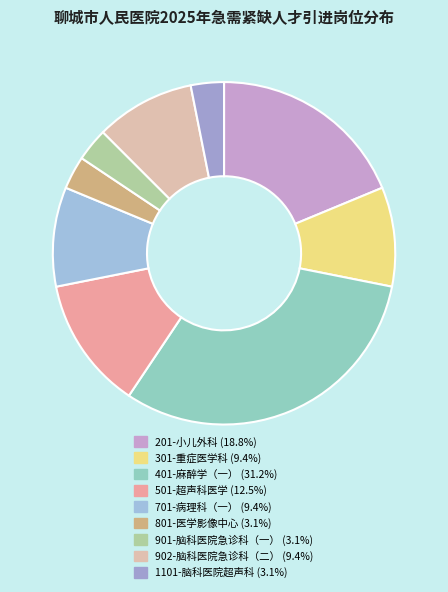

To the nearest percent, what is the combined percentage of 701-病理科（一） and 501-超声科医学?

22%